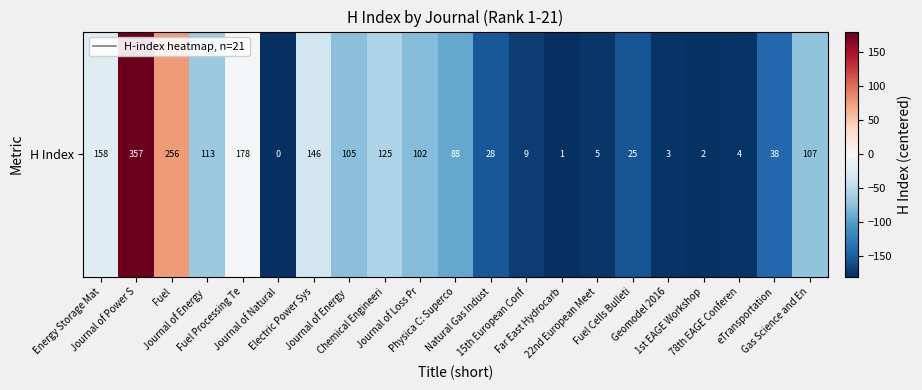

Which category has the lowest value across all series?

Journal of Natural